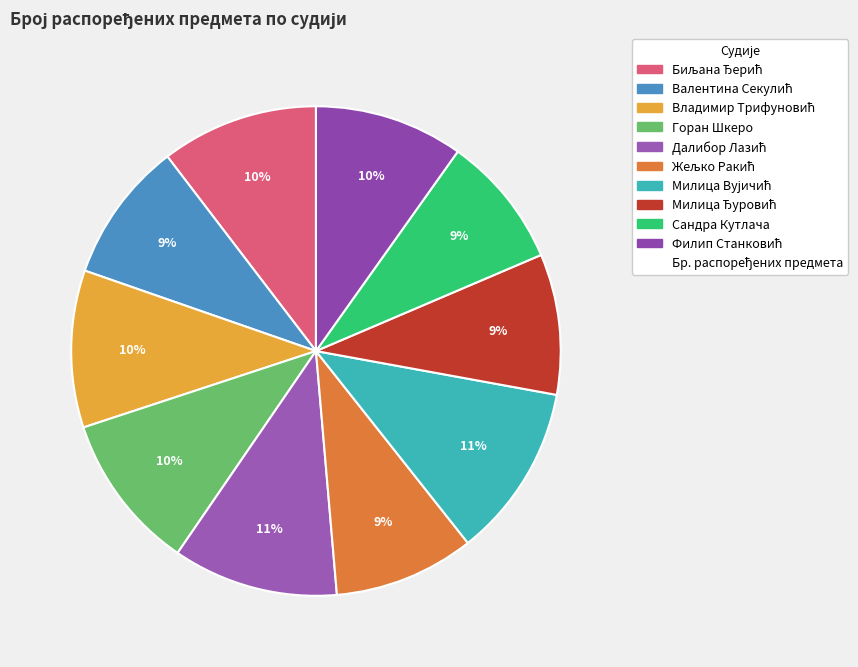

How many slices are in this pie chart?

10